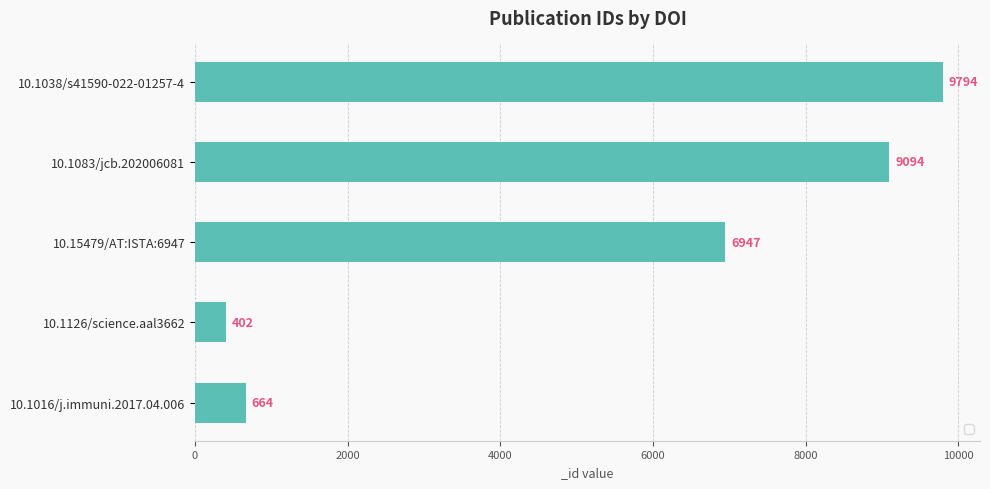

List the labels in order of value, largest first.

10.1038/s41590-022-01257-4, 10.1083/jcb.202006081, 10.15479/AT:ISTA:6947, 10.1016/j.immuni.2017.04.006, 10.1126/science.aal3662